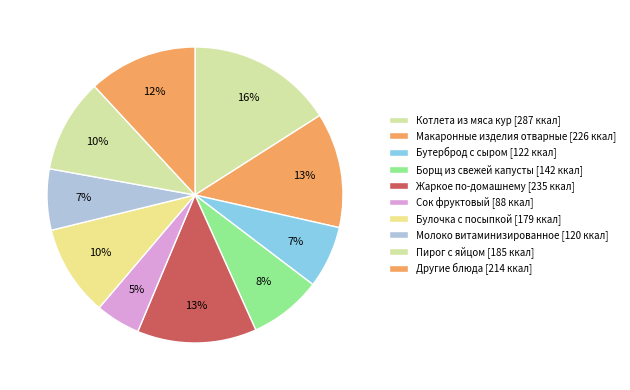

How many segments does this pie chart have?

10